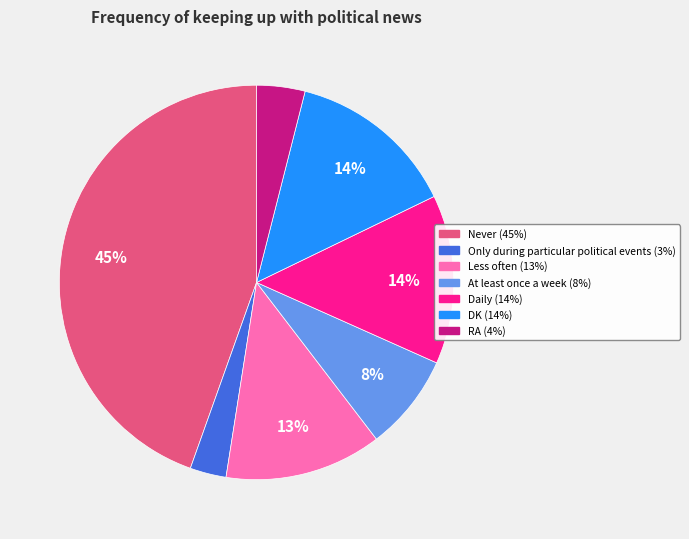

How many segments does this pie chart have?

7